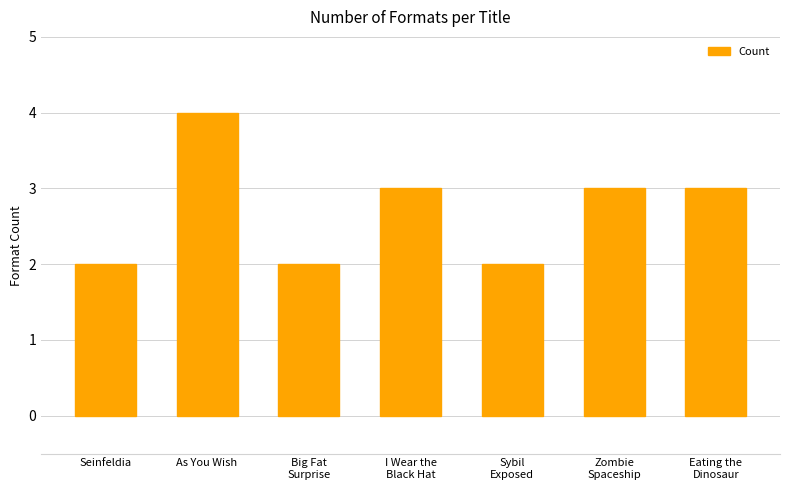

Approximately how many times larger is the value at Big Fat
Surprise compared to I Wear the
Black Hat?

0.7